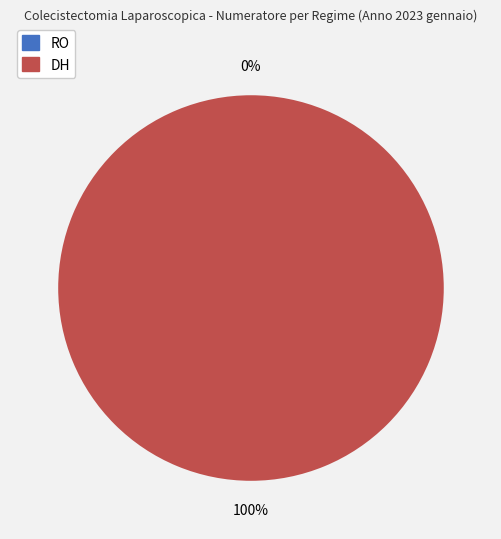

To the nearest percent, what is the difference between the largest and smallest slice percentages?

100%